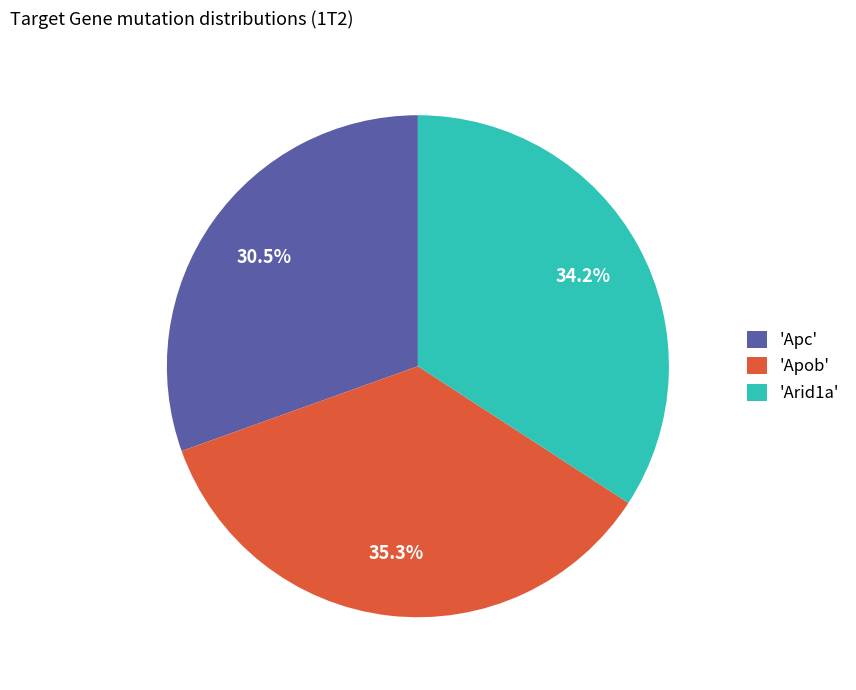

To the nearest percent, what is the difference between the largest and smallest slice percentages?

5%